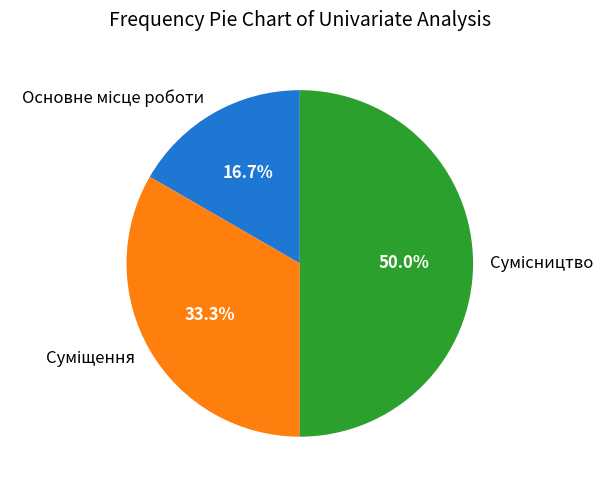

Count the number of slices in the pie.

3